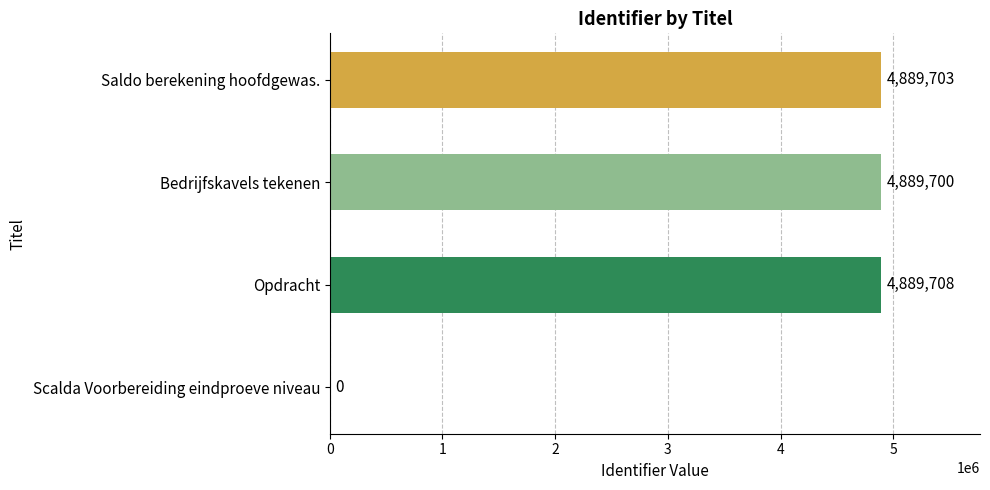

At which label is the value closest to 2444854?

Bedrijfskavels tekenen